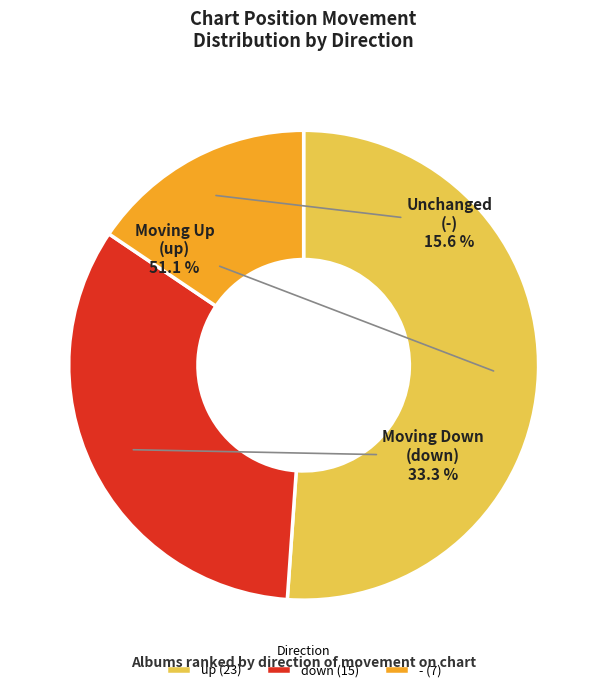

What is the total percentage of down and up?

84.4%